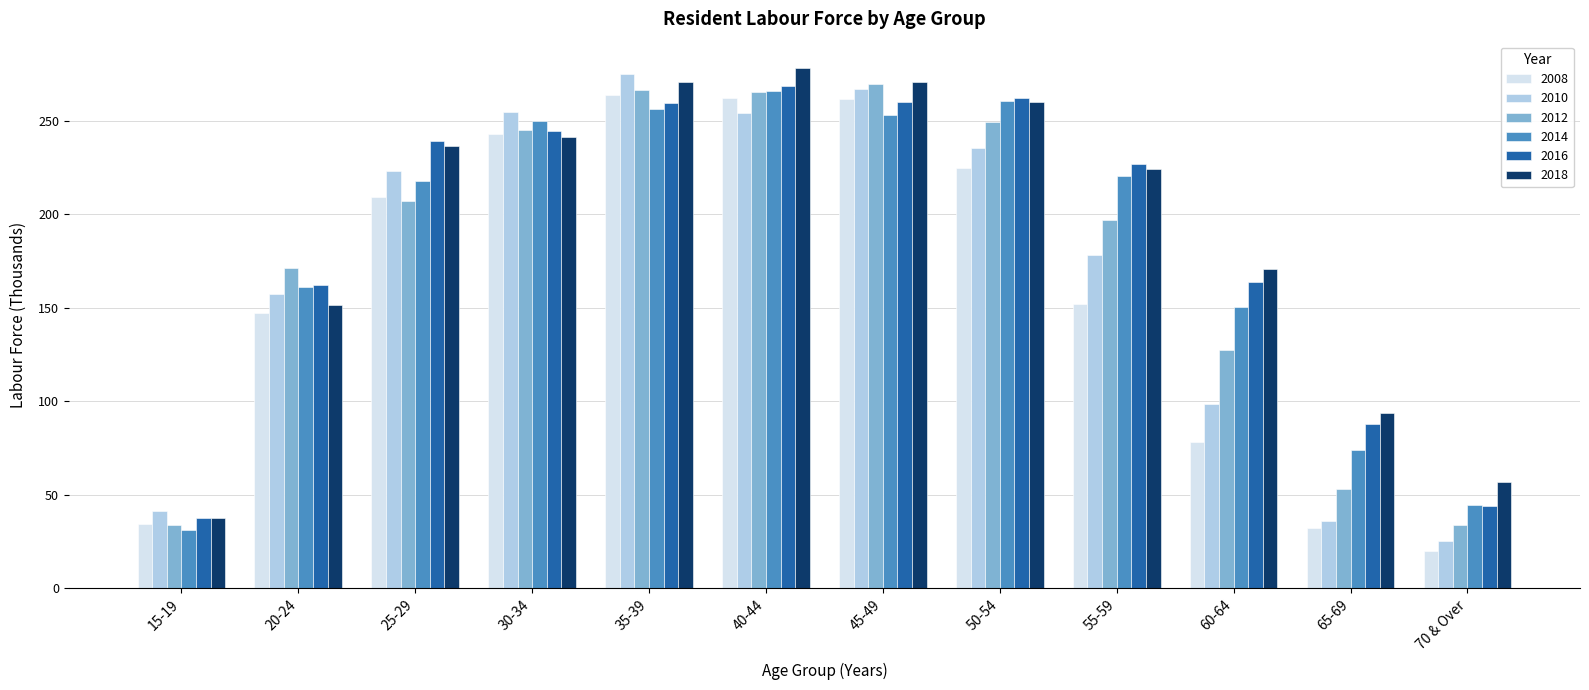

Which label corresponds to the smallest value in the chart?

70 & Over